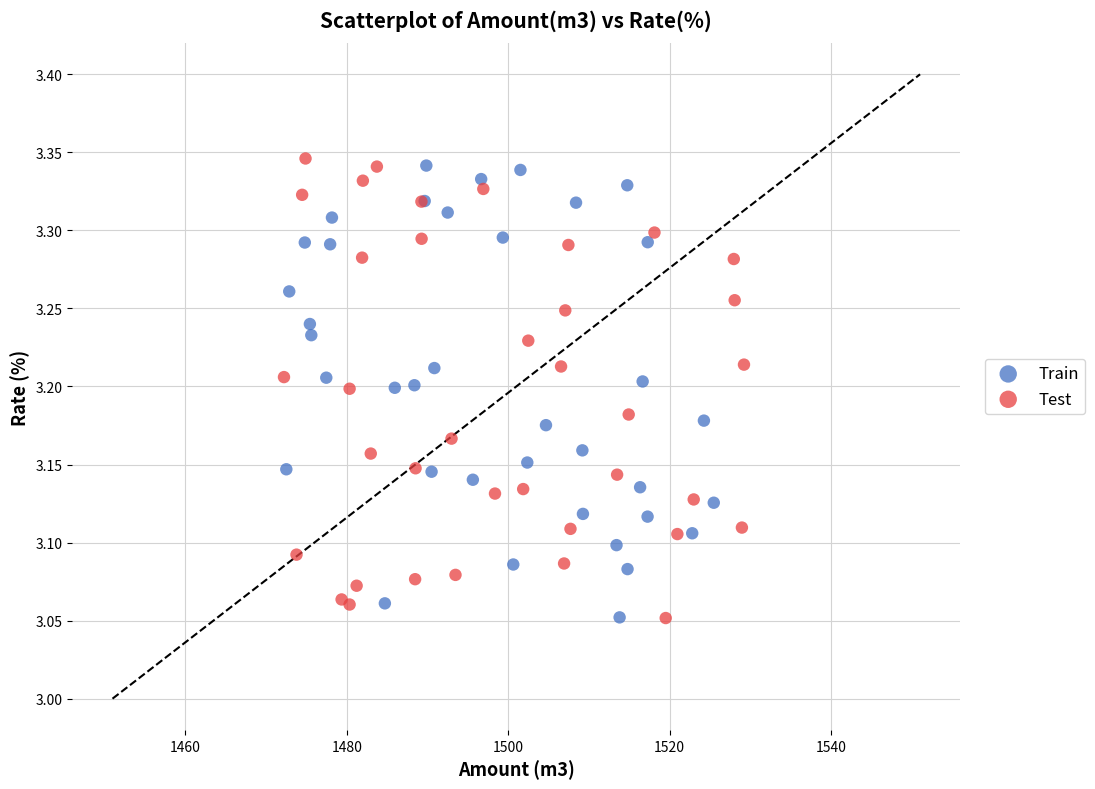

What are all the series names shown in the legend?

Train, Test